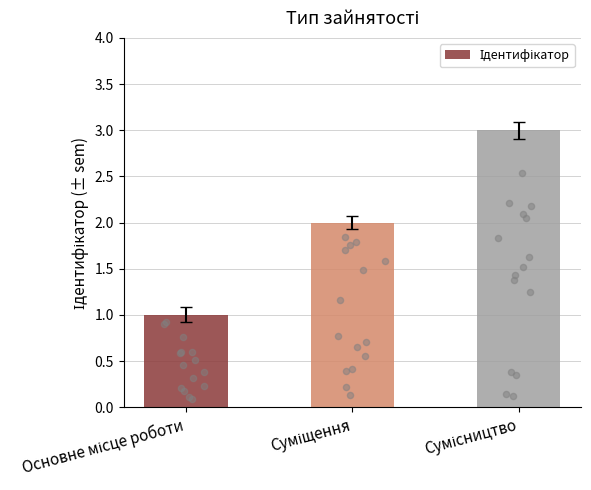

Which has a higher value, Суміщення or Основне місце роботи?

Суміщення